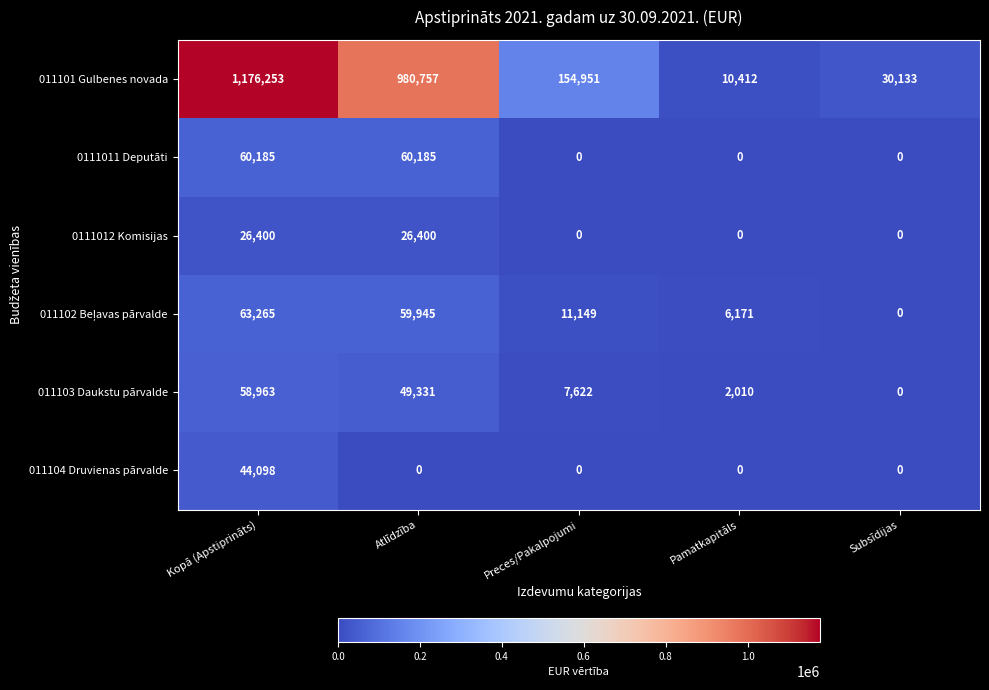

List the labels in order of 011103 Daukstu pārvalde value, smallest first.

Subsīdijas, Pamatkapitāls, Preces/Pakalpojumi, Atlīdzība, Kopā (Apstiprināts)